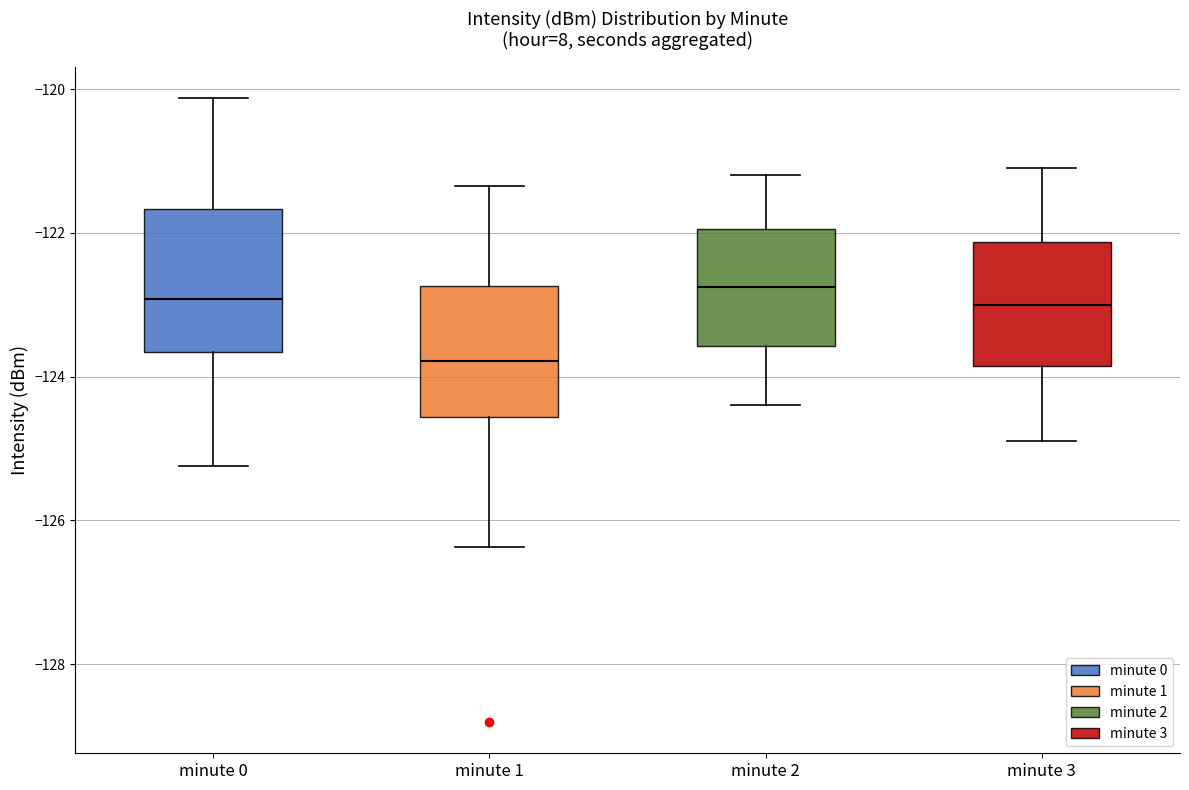

Which box has the lowest median line?

minute 1